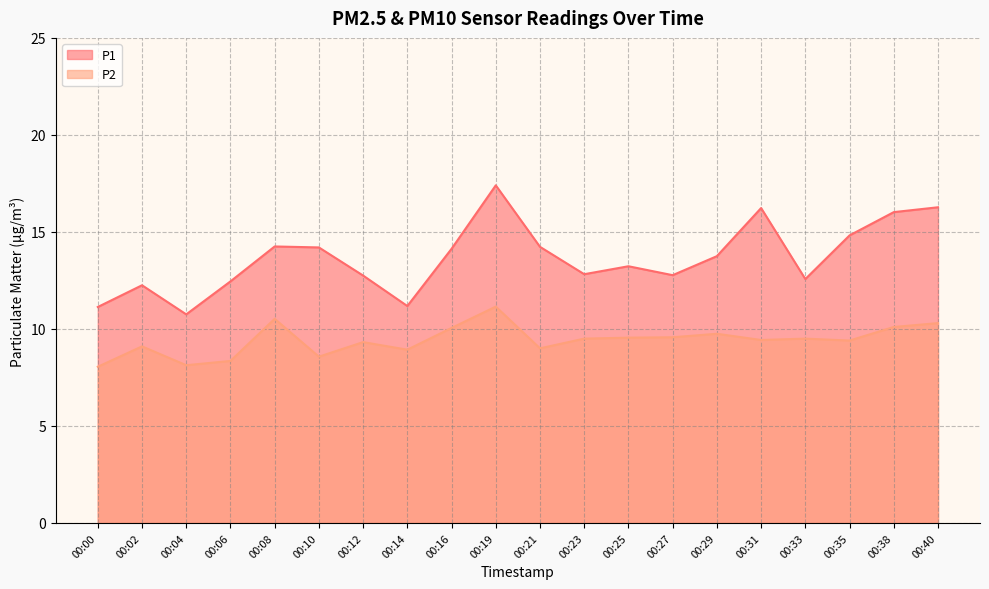

The value of P2 at 00:10 is 12.0. True or false?

False